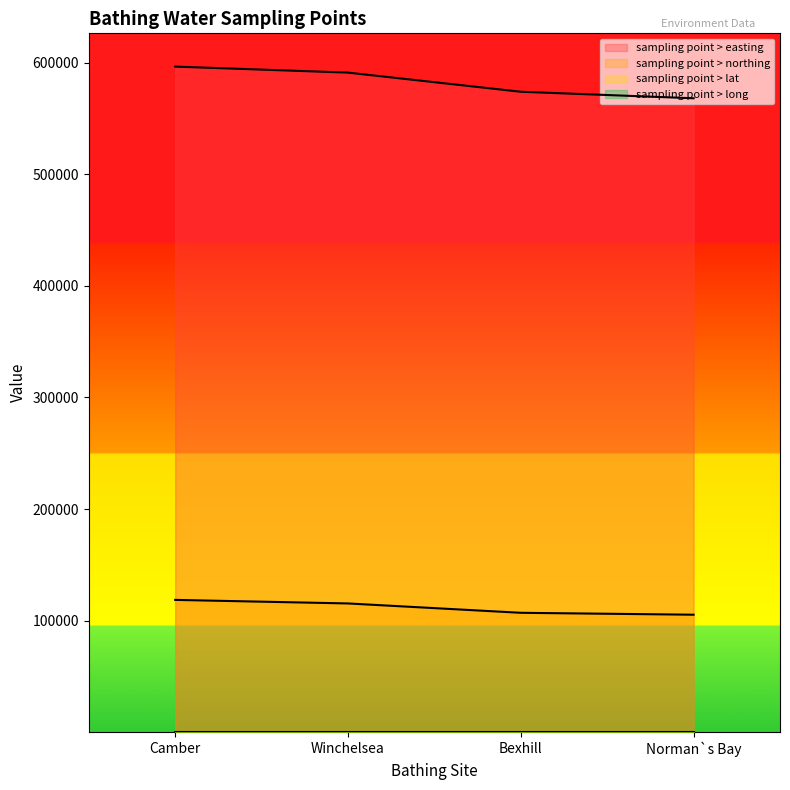

What are all the series names shown in the legend?

sampling point > easting, sampling point > northing, sampling point > lat, sampling point > long